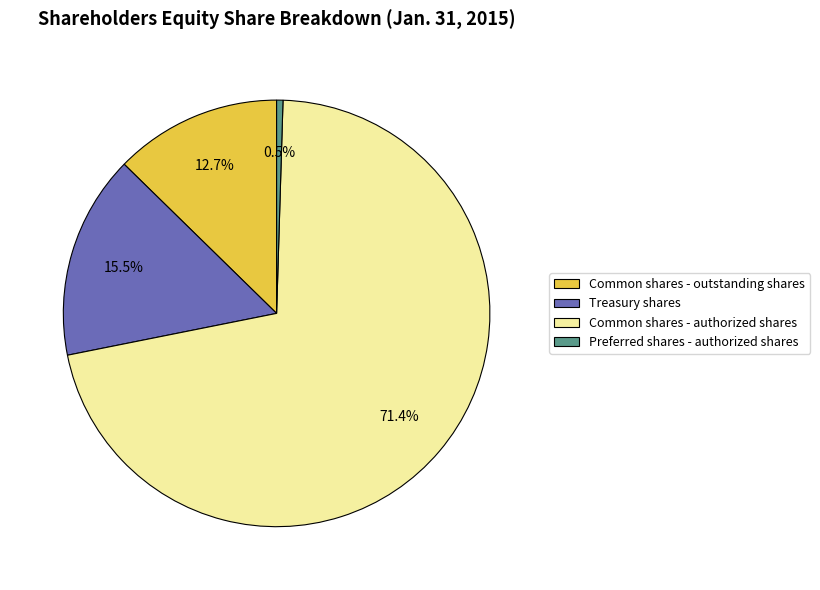

What is the largest slice in the pie chart?

Common shares - authorized shares